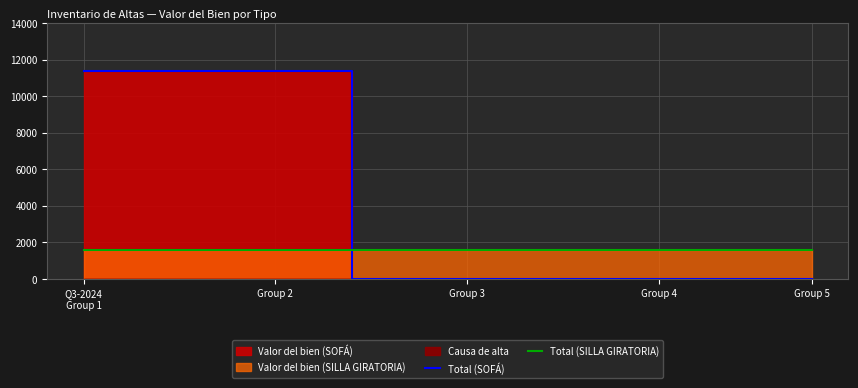

True or false: Total (SILLA GIRATORIA) and Total (SOFÁ) cross at least once.

True